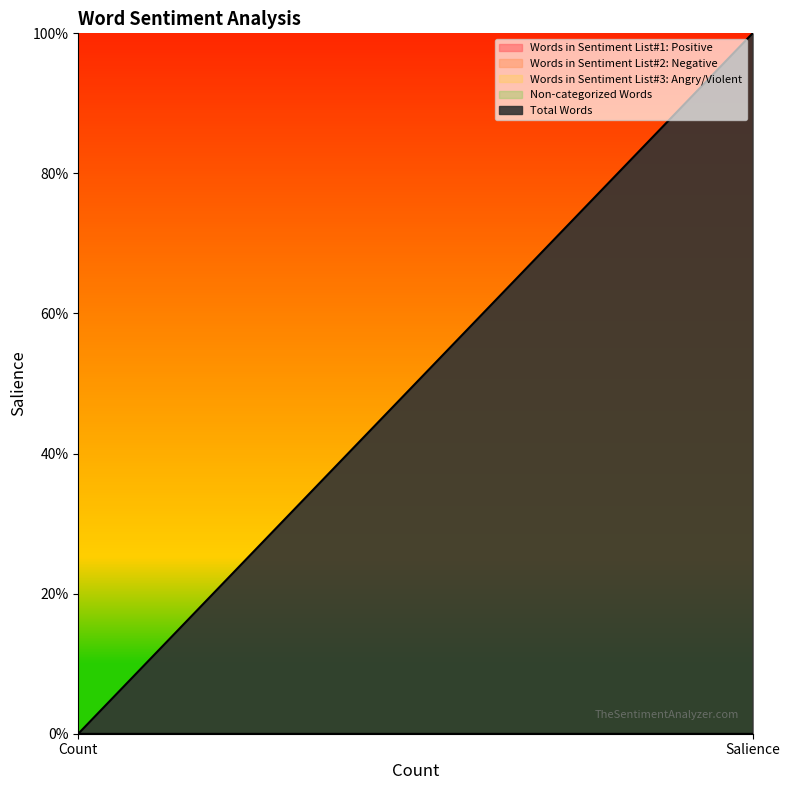

At how many categories does at least one series exceed 0?

1